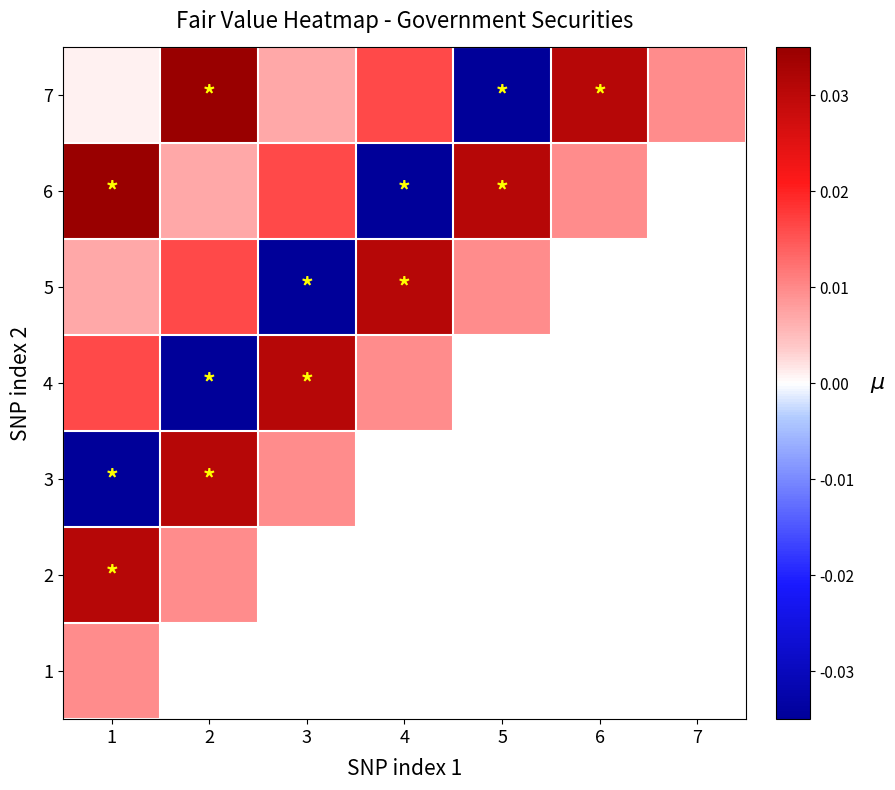

How many distinct data groups are displayed?

7